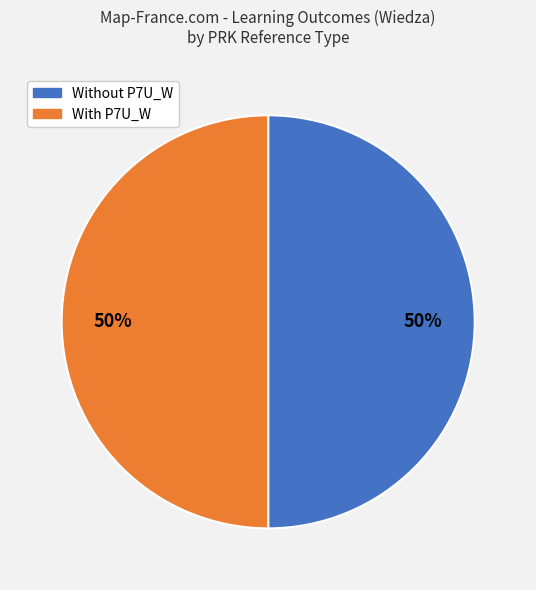

To the nearest percent, what is the average slice percentage?

50%